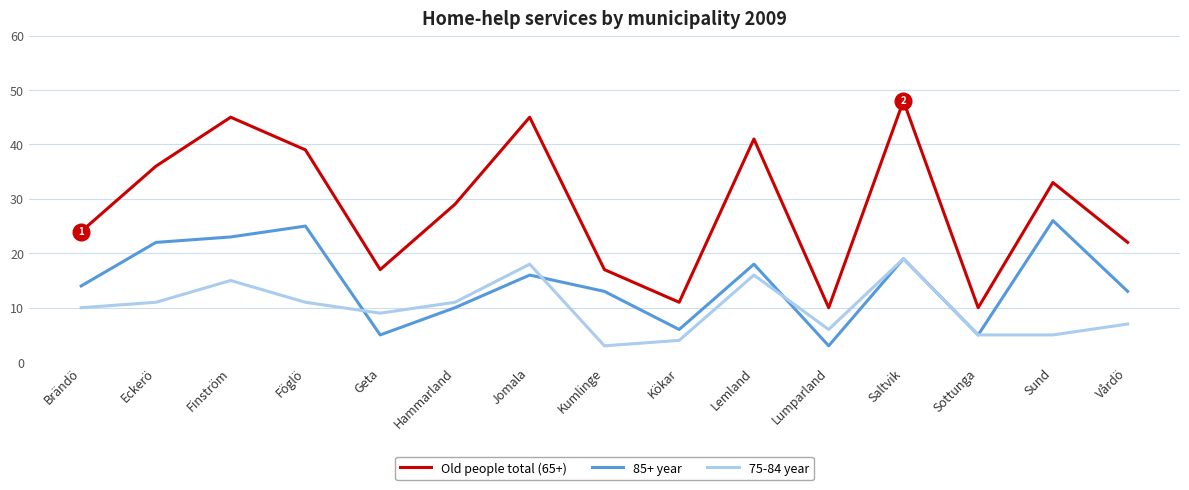

Reading left to right, what are all the values shown in this chart?

Old people total (65+): Brändö=24	Eckerö=36	Finström=45	Föglö=39	Geta=17	Hammarland=29	Jomala=45	Kumlinge=17	Kökar=11	Lemland=41	Lumparland=10	Saltvik=48	Sottunga=10	Sund=33	Vårdö=22
85+ year: Brändö=14	Eckerö=22	Finström=23	Föglö=25	Geta=5	Hammarland=10	Jomala=16	Kumlinge=13	Kökar=6	Lemland=18	Lumparland=3	Saltvik=19	Sottunga=5	Sund=26	Vårdö=13
75-84 year: Brändö=10	Eckerö=11	Finström=15	Föglö=11	Geta=9	Hammarland=11	Jomala=18	Kumlinge=3	Kökar=4	Lemland=16	Lumparland=6	Saltvik=19	Sottunga=5	Sund=5	Vårdö=7